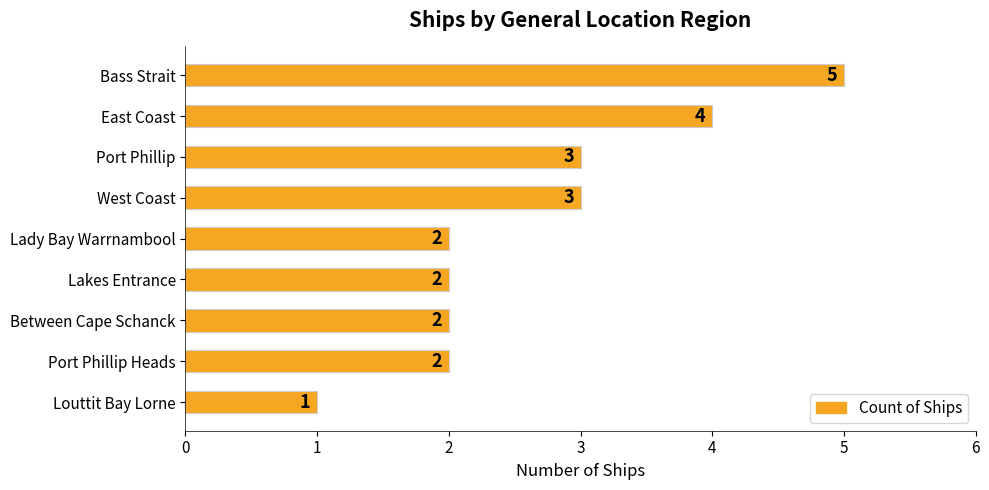

Count the values in the range 2 to 3.

6